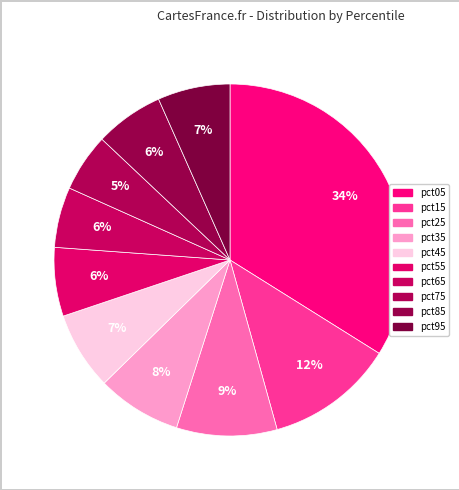

How many slices are in this pie chart?

10